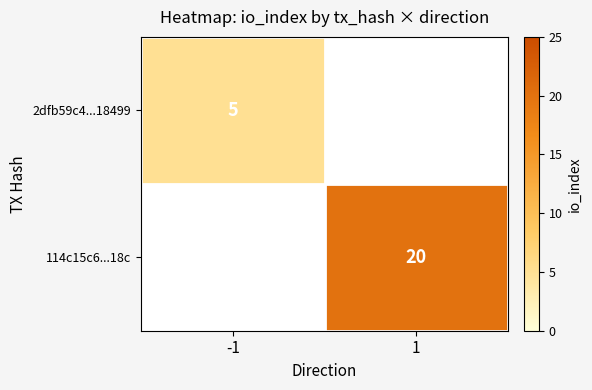

True or false: 114c15c6...18c has a value of 20 at 1.

True